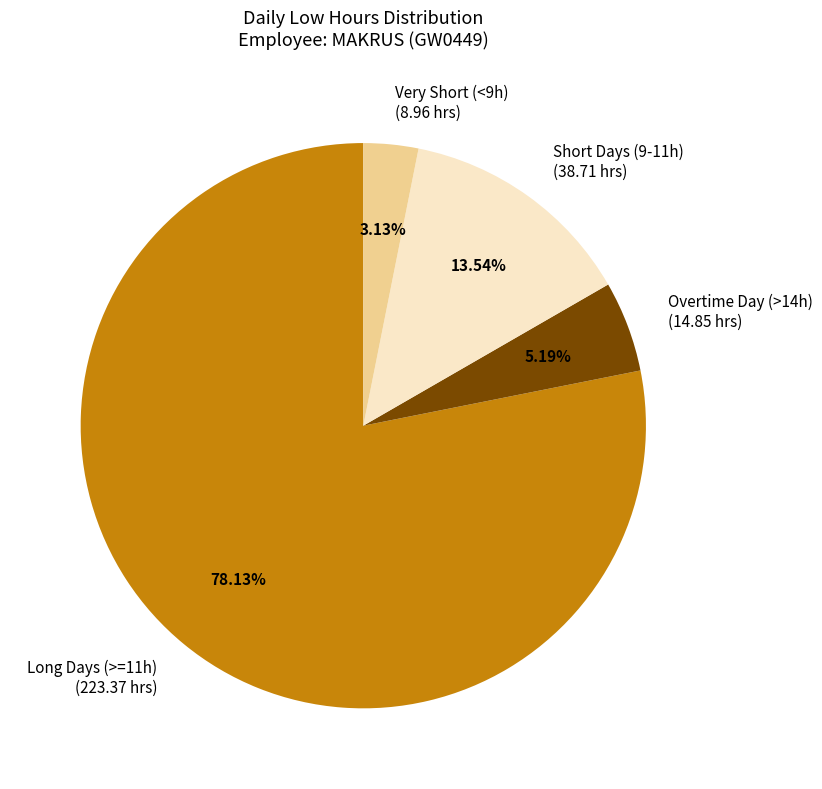

To the nearest percent, what is the difference between the largest and smallest slice percentages?

75%